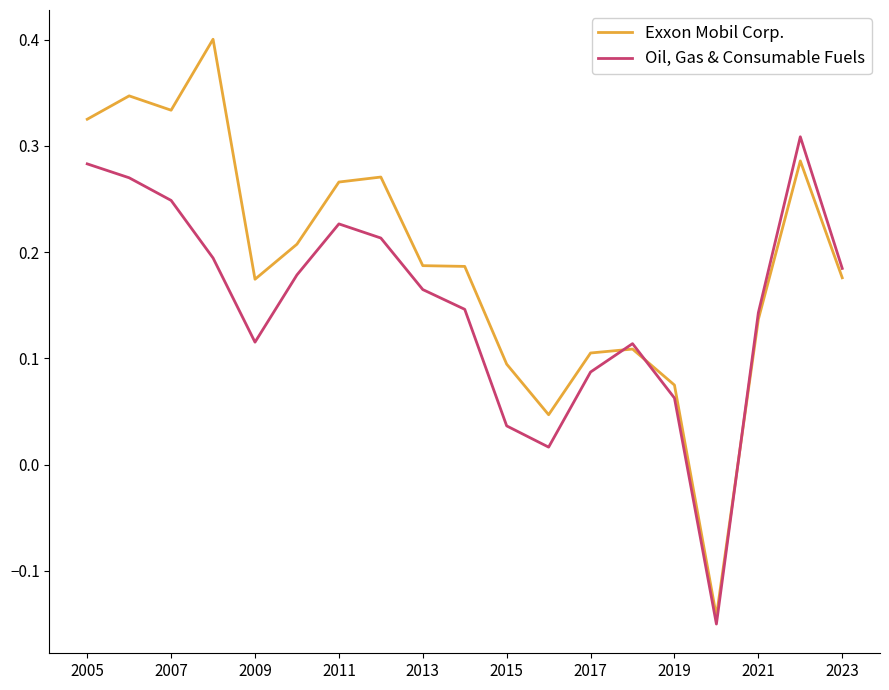

Is this an area chart (filled region under the line)?

No